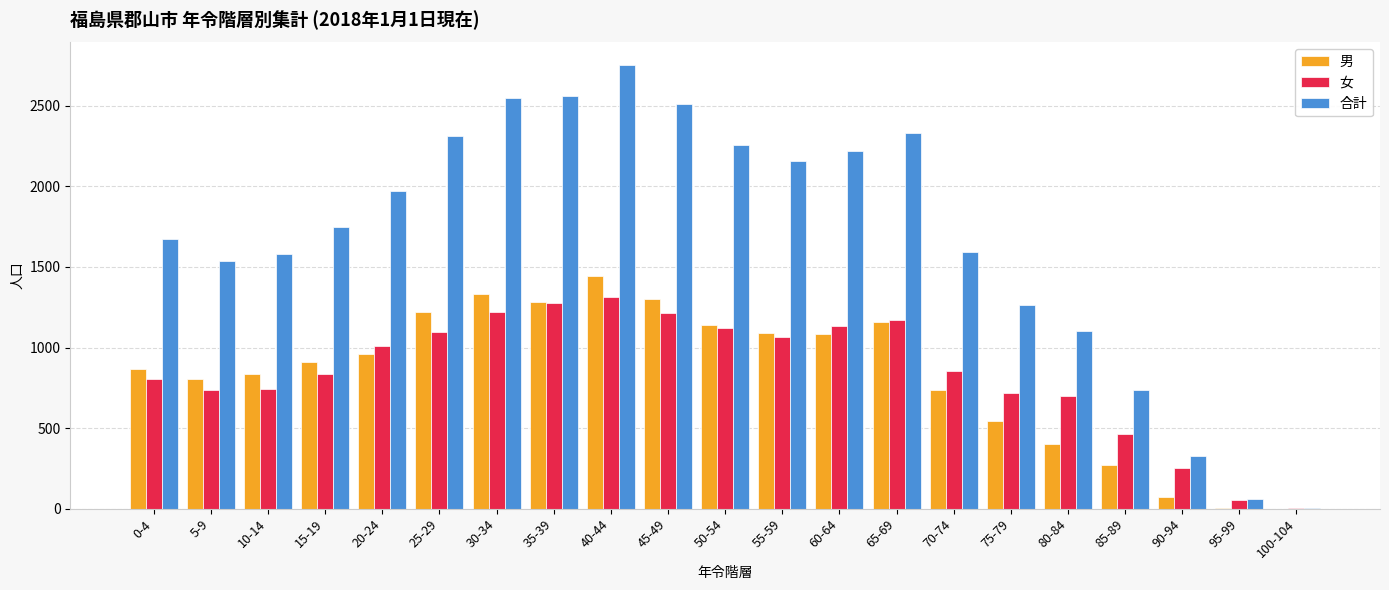

Are the bars grouped side by side (vs. stacked)?

Yes